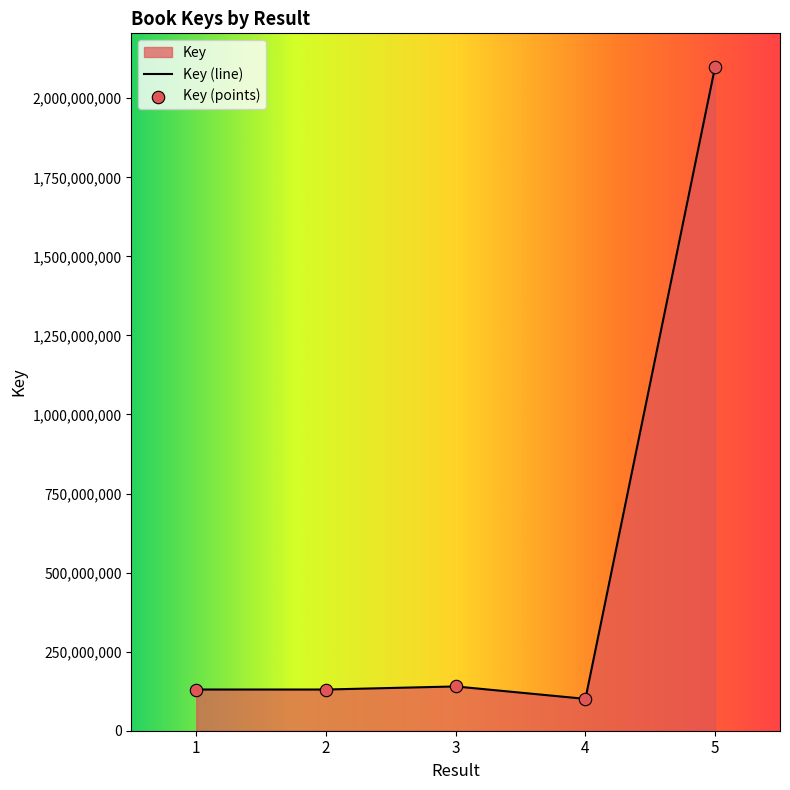

Which has a higher value, 1 or 3?

3